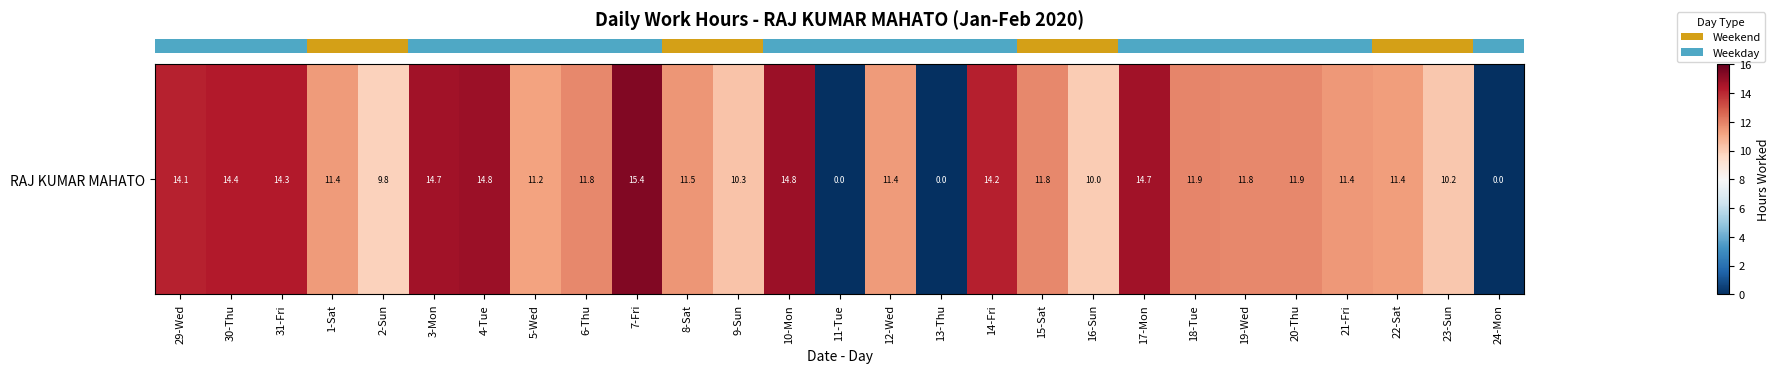

List the labels in order of value, smallest first.

11-Tue, 13-Thu, 24-Mon, 2-Sun, 16-Sun, 23-Sun, 9-Sun, 5-Wed, 22-Sat, 1-Sat, 12-Wed, 21-Fri, 8-Sat, 6-Thu, 15-Sat, 19-Wed, 20-Thu, 18-Tue, 29-Wed, 14-Fri, 31-Fri, 30-Thu, 3-Mon, 17-Mon, 10-Mon, 4-Tue, 7-Fri